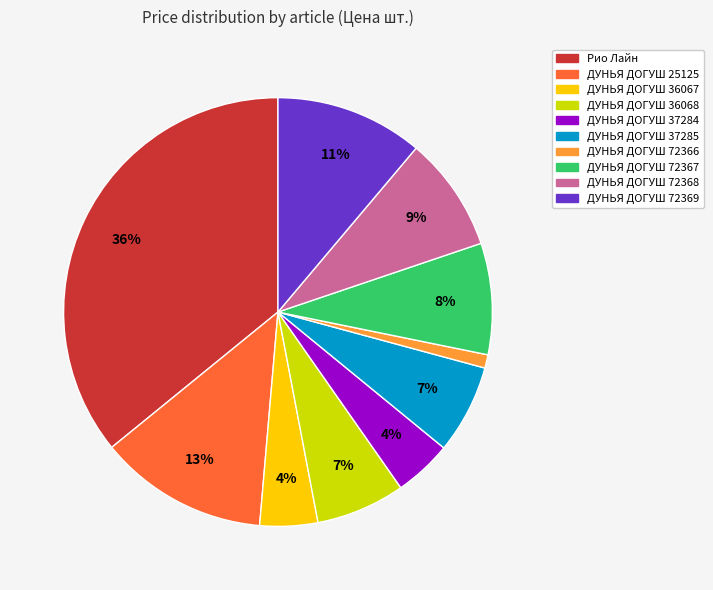

Is there any slice that represents more than half of the pie?

No